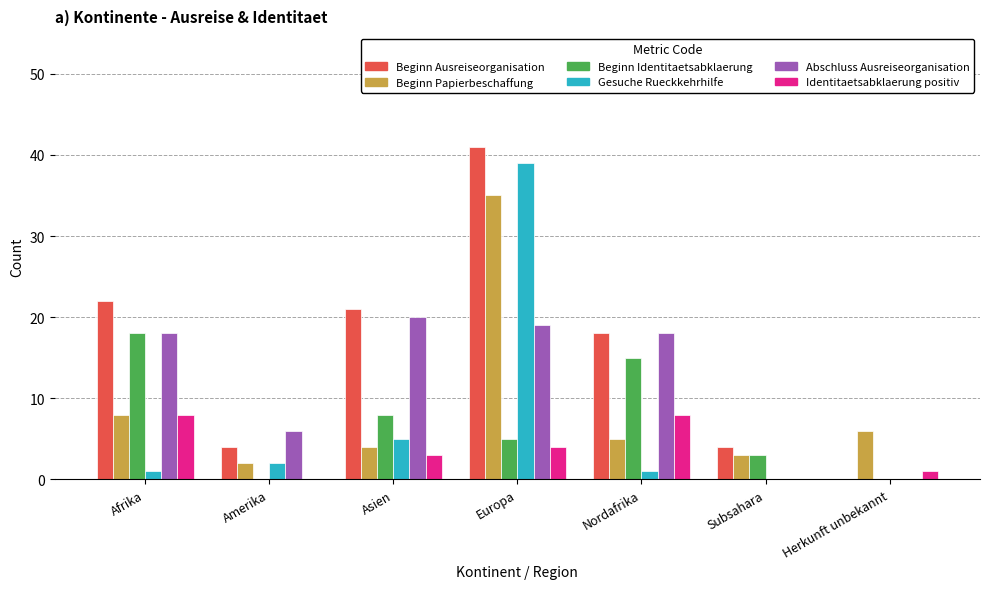

The value of Beginn Ausreiseorganisation at Amerika is 4. True or false?

True